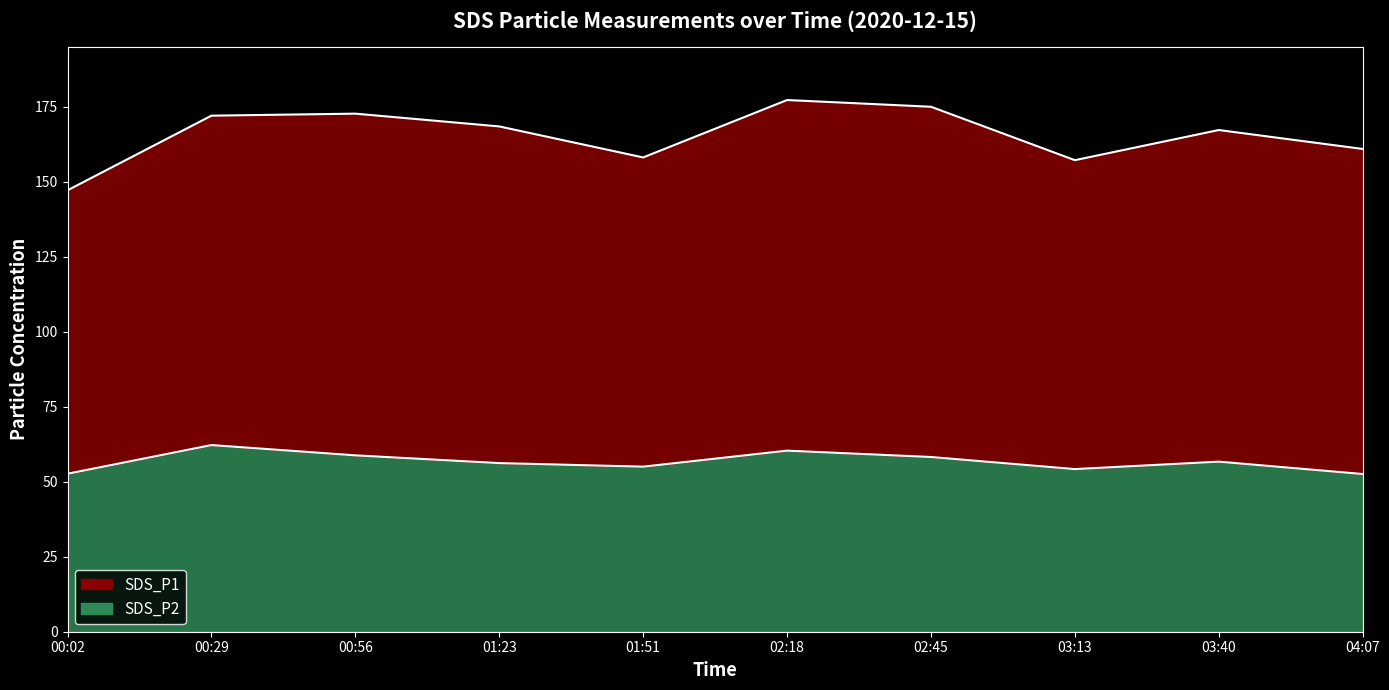

How many data points are less than 56?

4